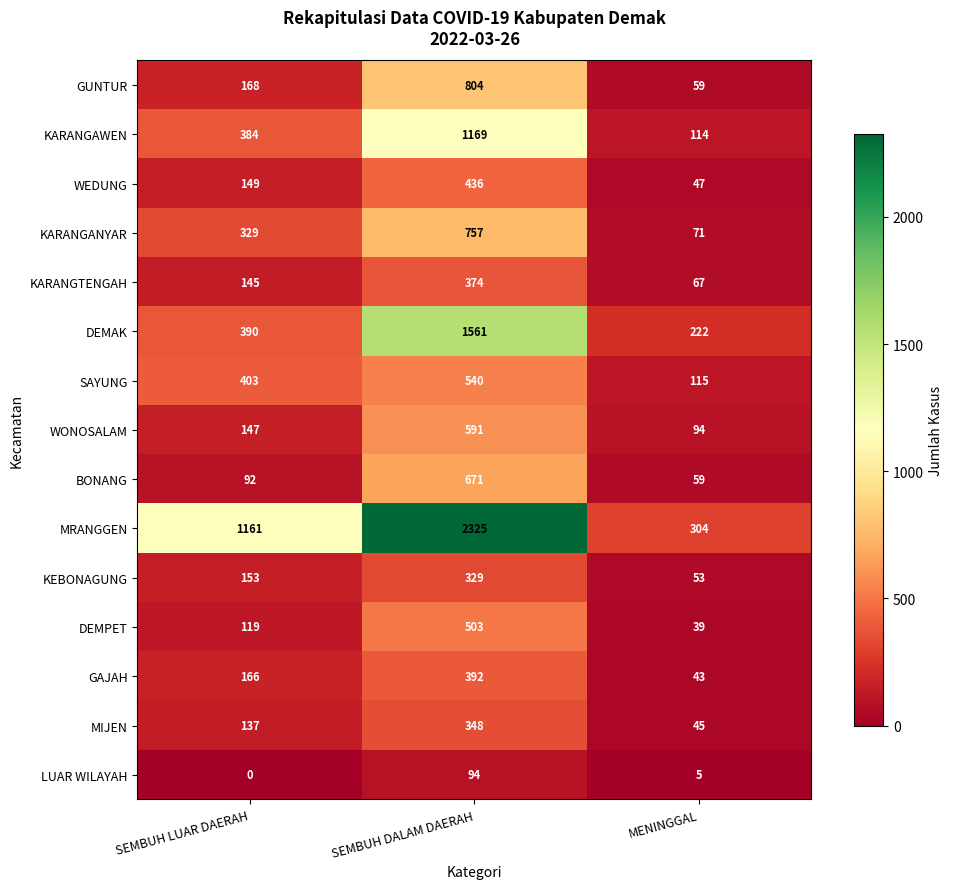

Between SEMBUH LUAR DAERAH and MENINGGAL, which series saw the biggest shift?

MRANGGEN